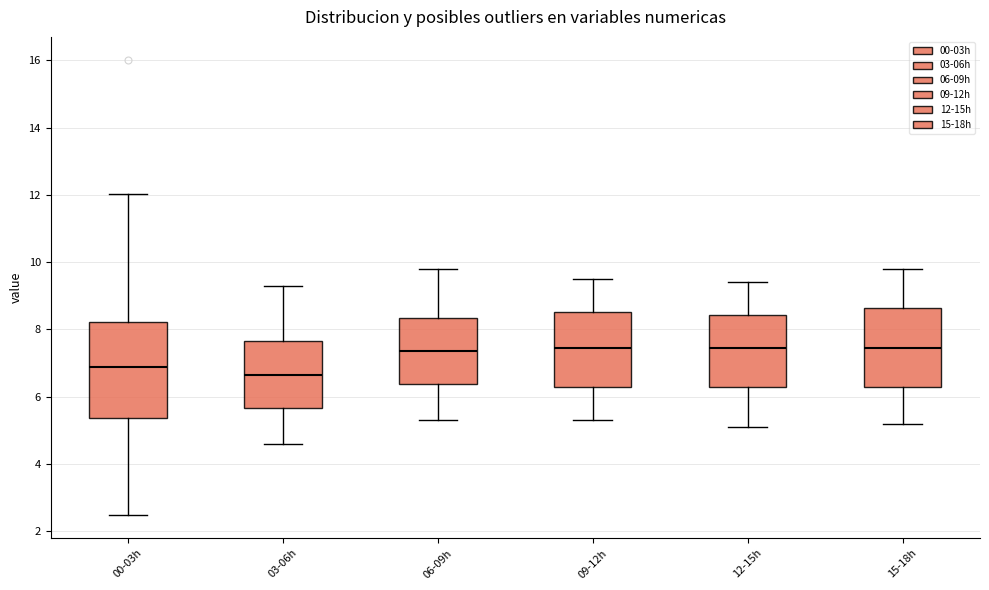

Which box has the lowest median line?

03-06h